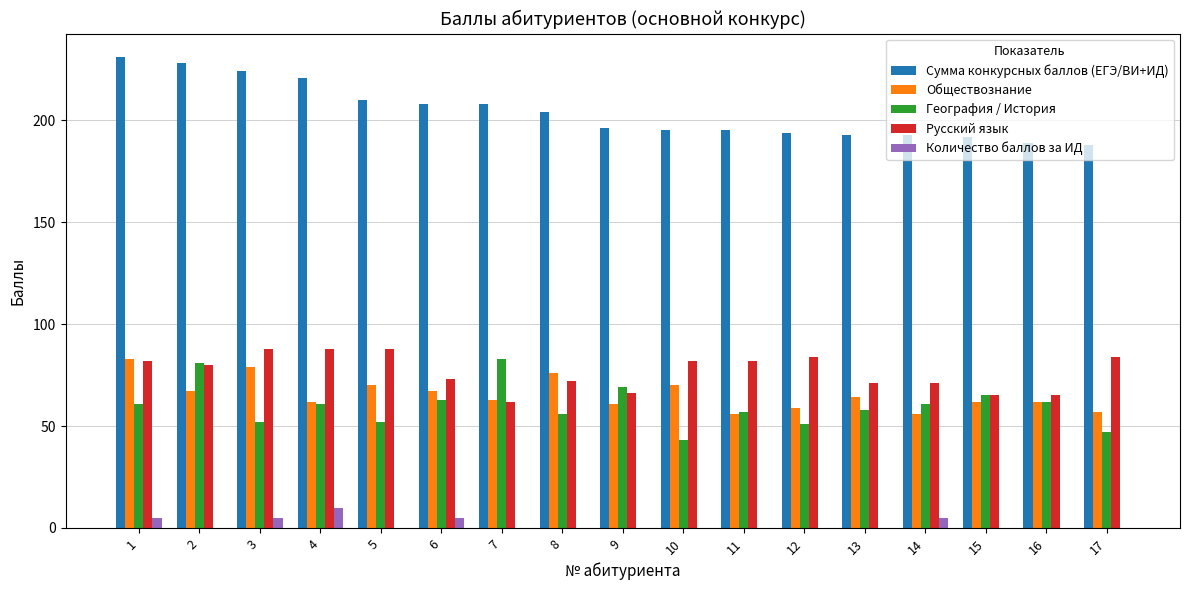

Is the value of Русский язык at 17 greater than the value of Сумма конкурсных баллов (ЕГЭ/ВИ+ИД) at 2?

No